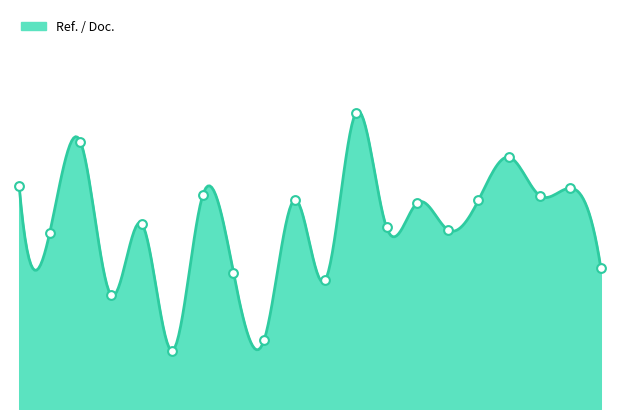

What is the change in value from 19 to 20?

-16.4